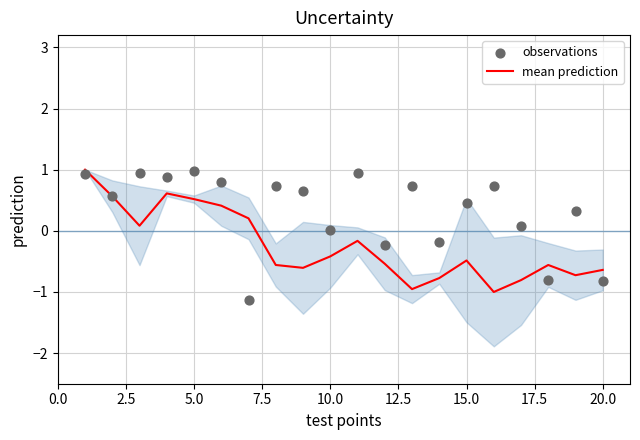

True or false: mean prediction has a value of -0.9 at 15.0.

False